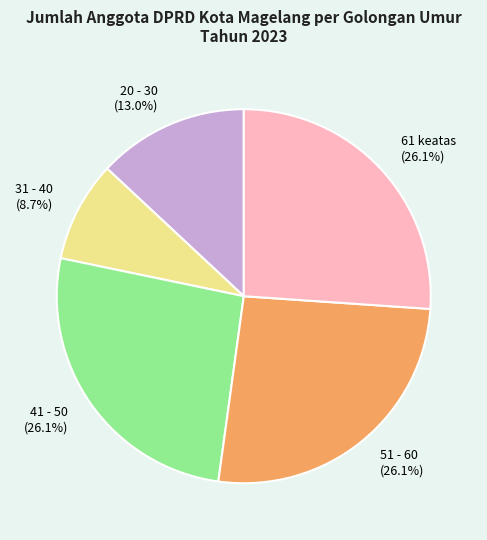

Which slice is the smallest?

31 - 40